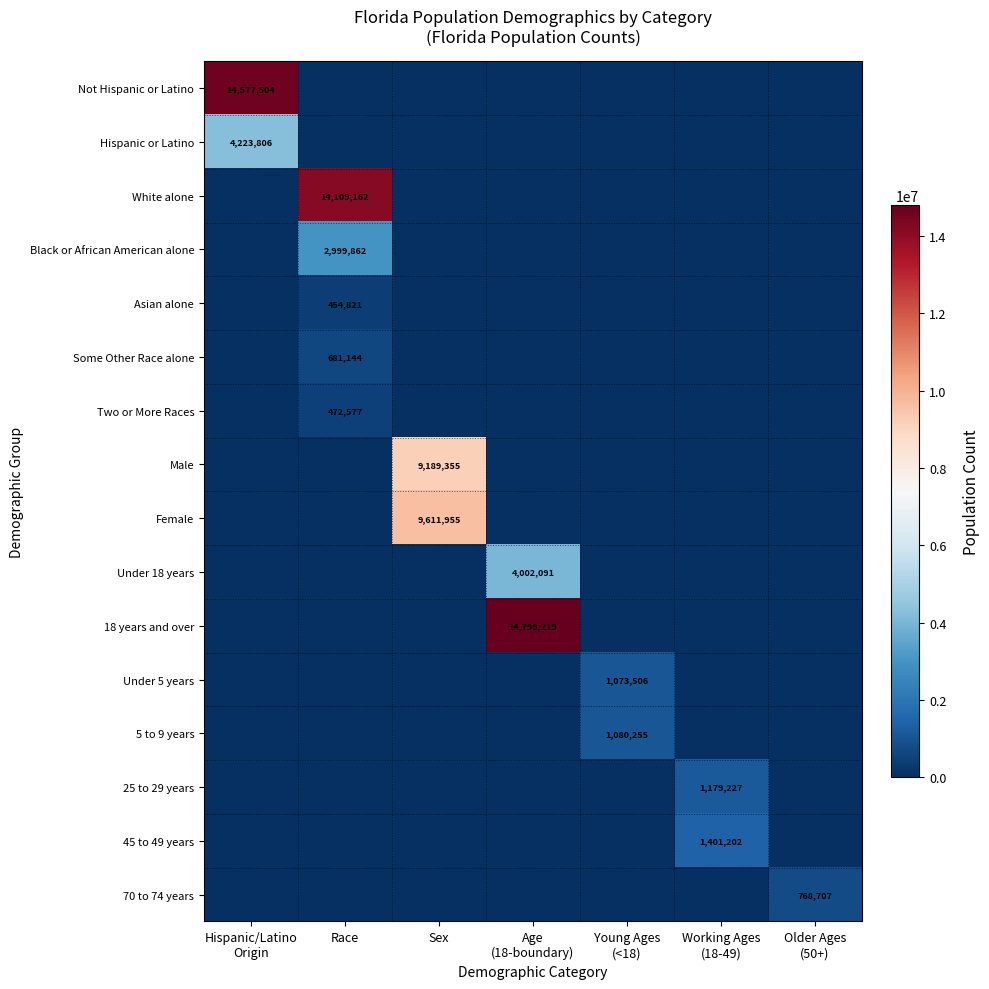

Count the number of categories in the chart.

7